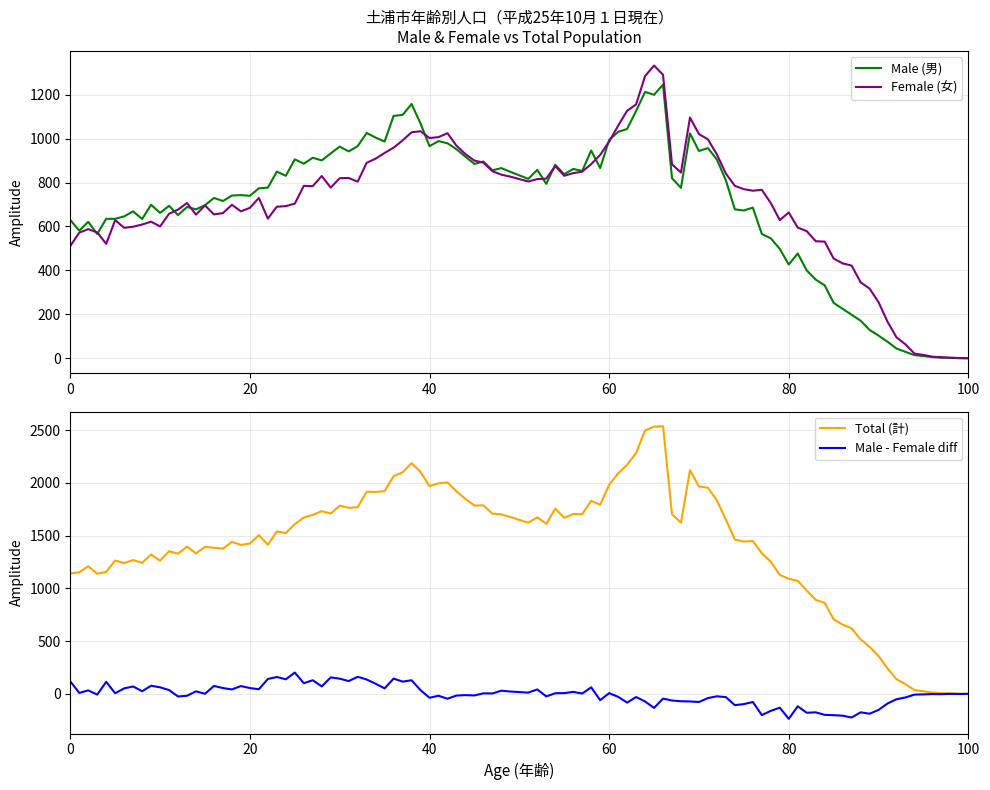

Does the chart display data point markers on the line(s)?

No